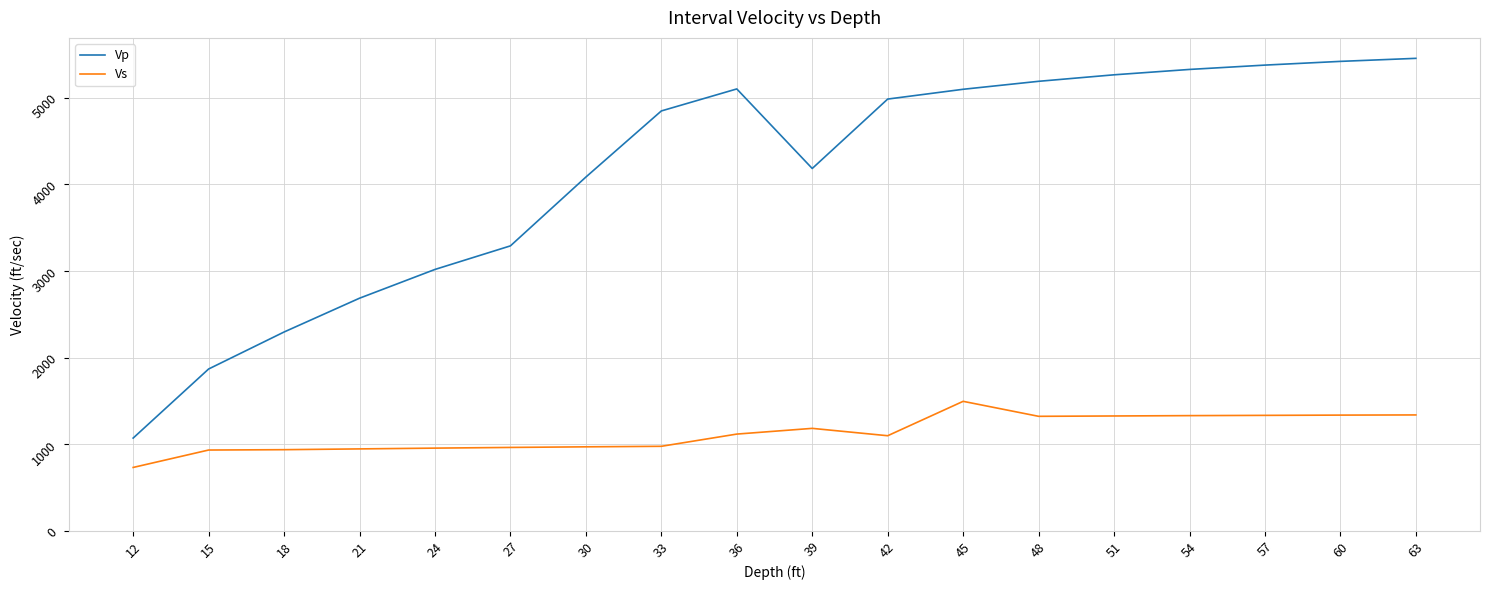

The value of Vp at 12 is 2882. True or false?

False